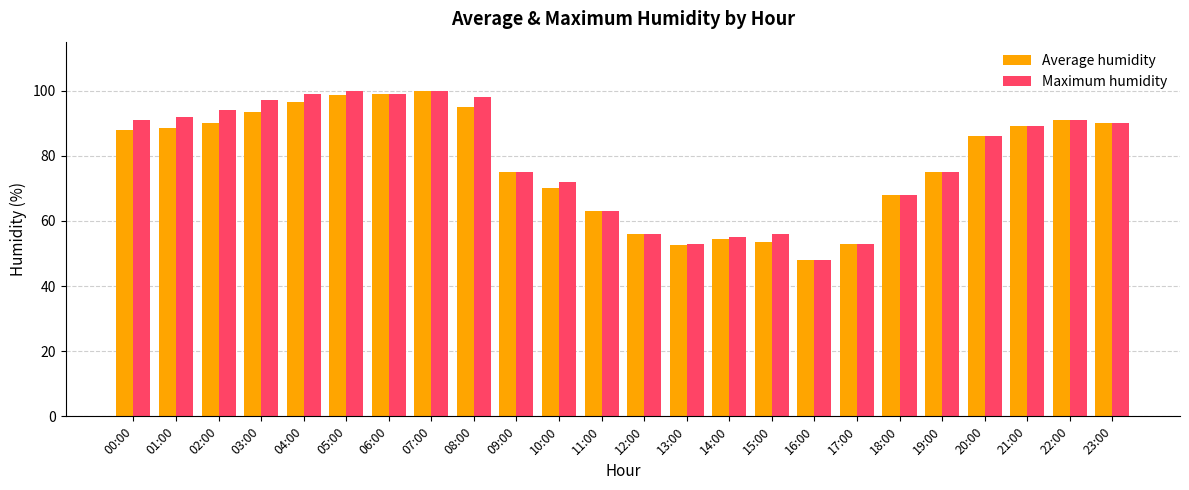

At which category does the chart reach its minimum across all series?

16:00